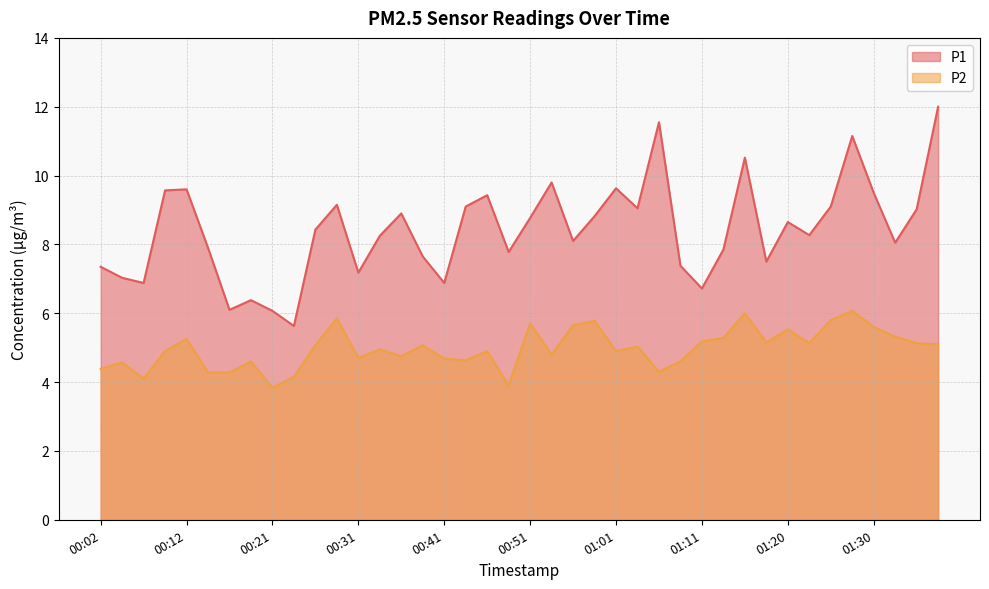

True or false: P1 has more than 2 interior local peaks.

True